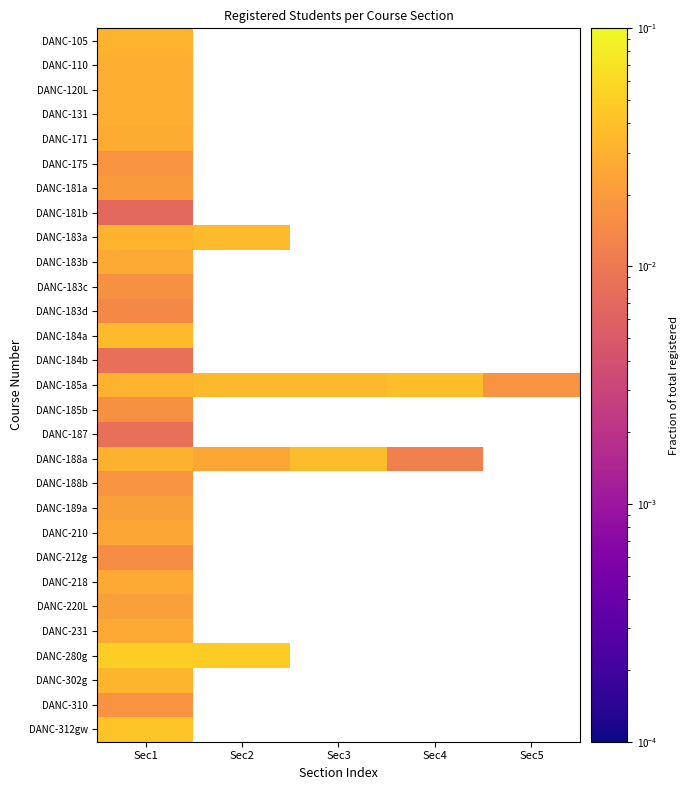

At which label does DANC-171 reach its minimum?

Sec1